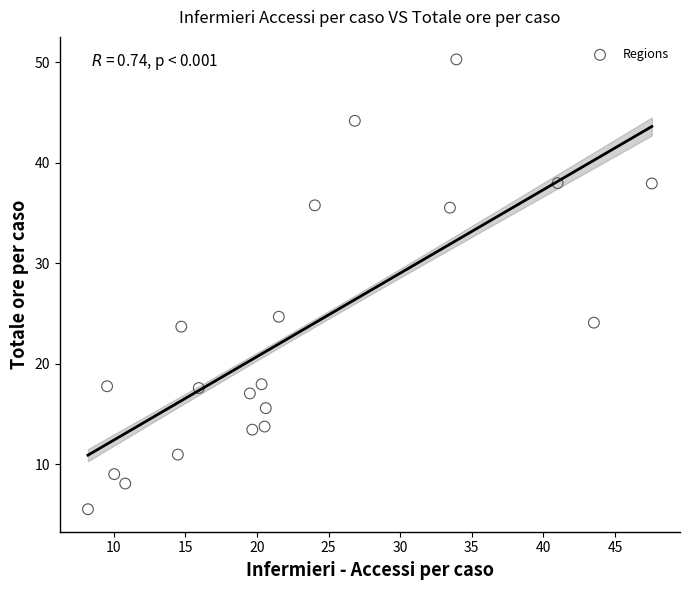

What Y value in the scatter plot is closest to 27?

24.7